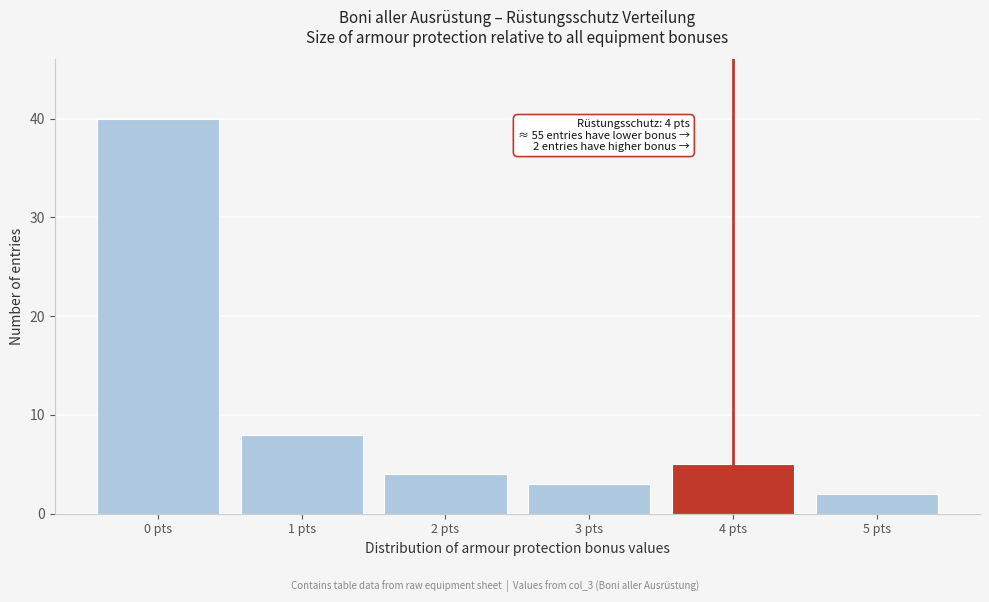

Over which range of the x-axis is the bar tallest?

-0.5 to 0.5